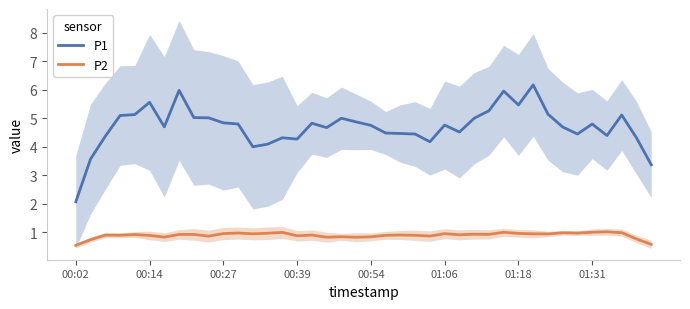

What is the average value of the P2 series?

0.9